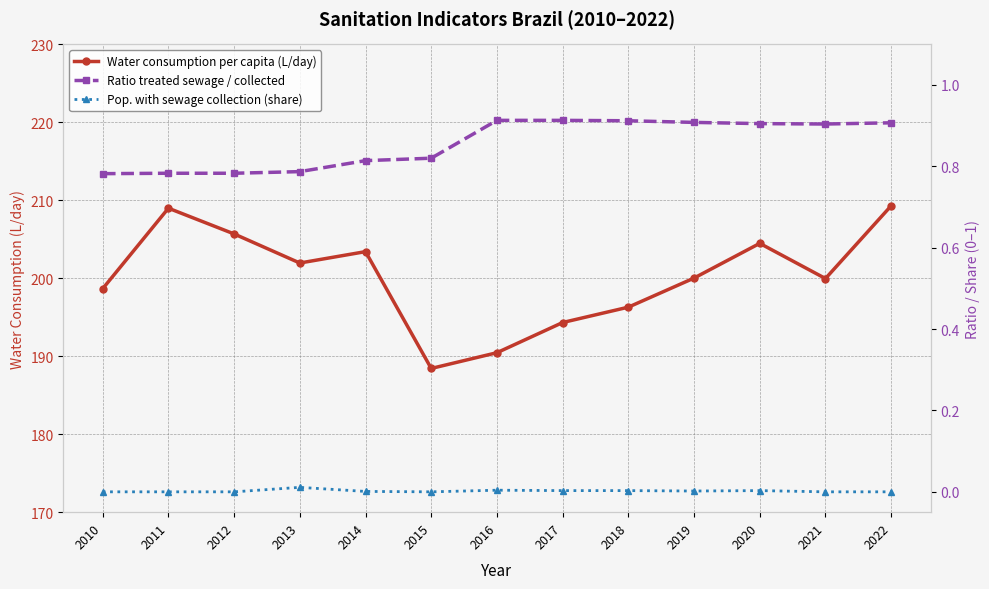

The value of Ratio treated sewage / collected at 2019 is 0.9. True or false?

True